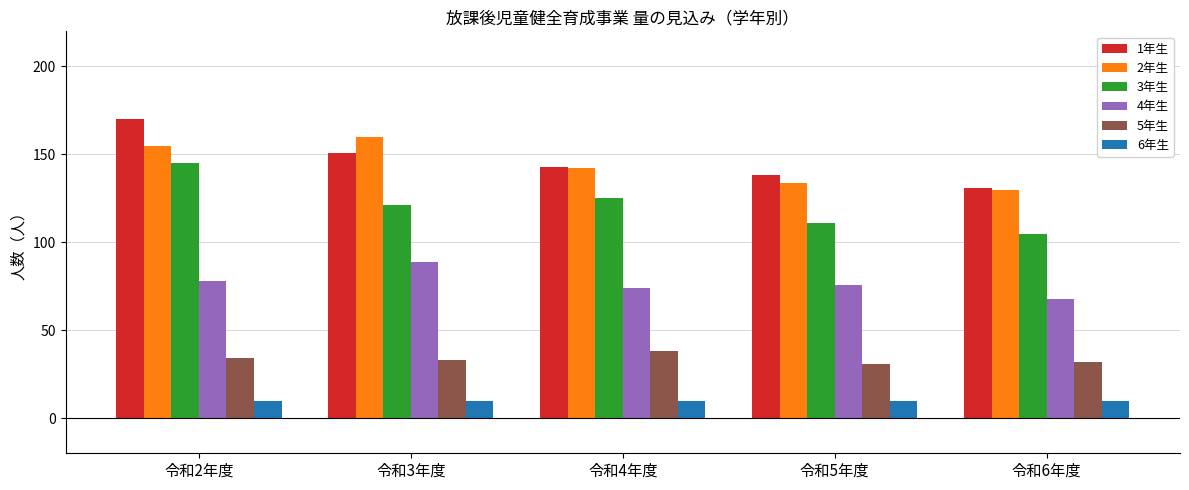

Which category has the highest value across all series?

令和2年度